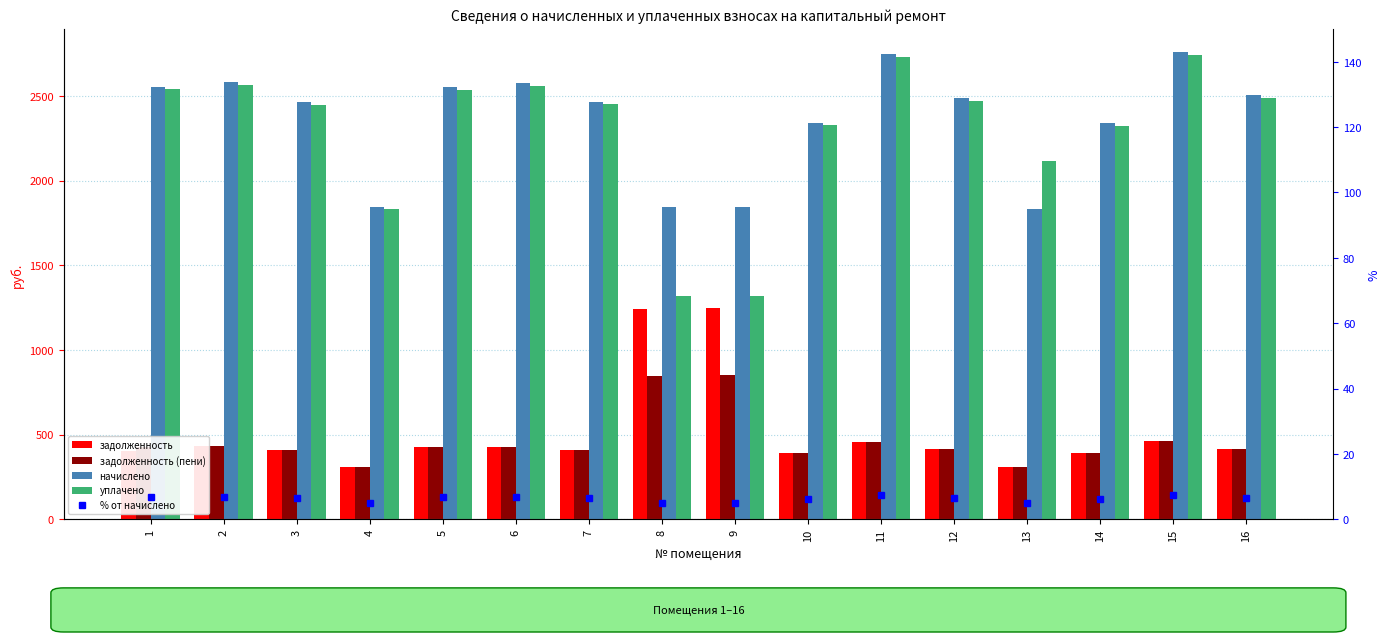

True or false: уплачено has a value of 3757.8 at 5.

False